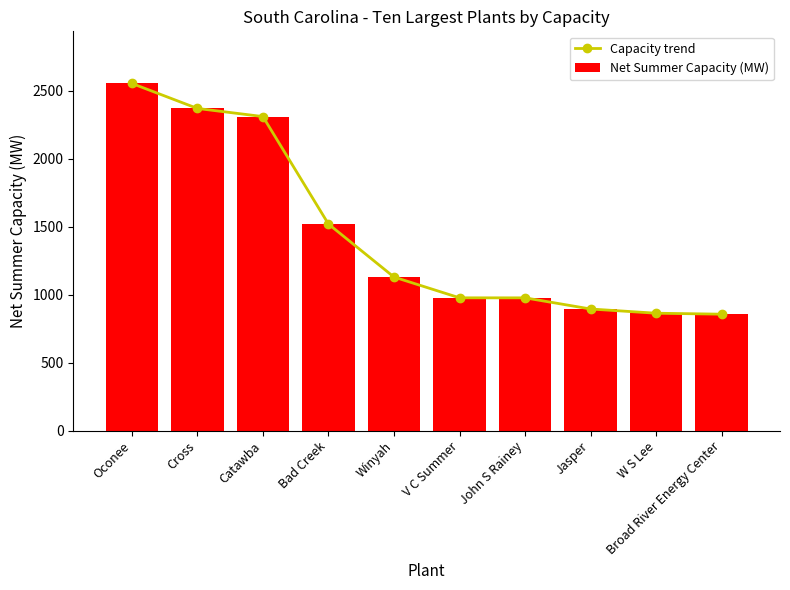

Does the chart contain any negative values?

No